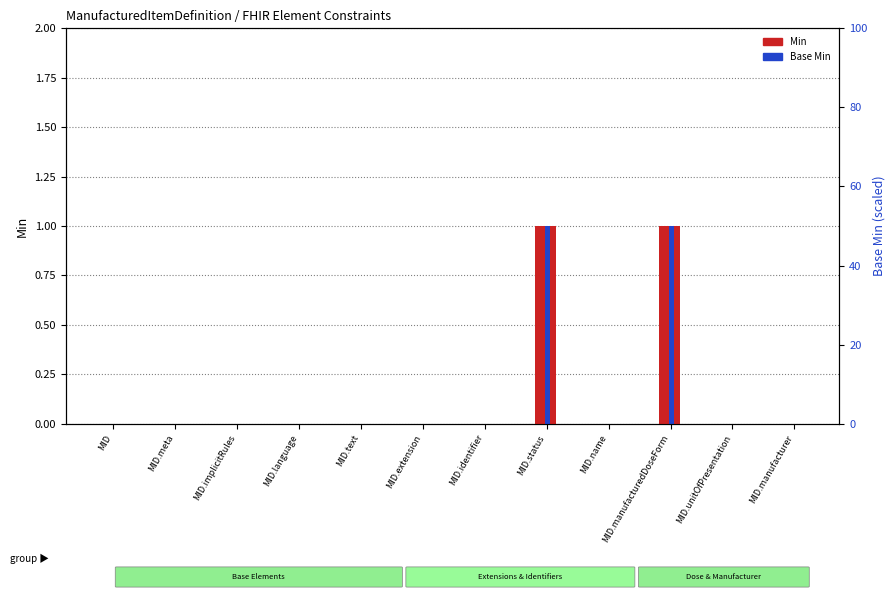

Reading right to left, transcribe all the data shown in this chart.

Min: 0	0	1	0	1	0	0	0	0	0	0	0
Base Min: 0	0	1	0	1	0	0	0	0	0	0	0